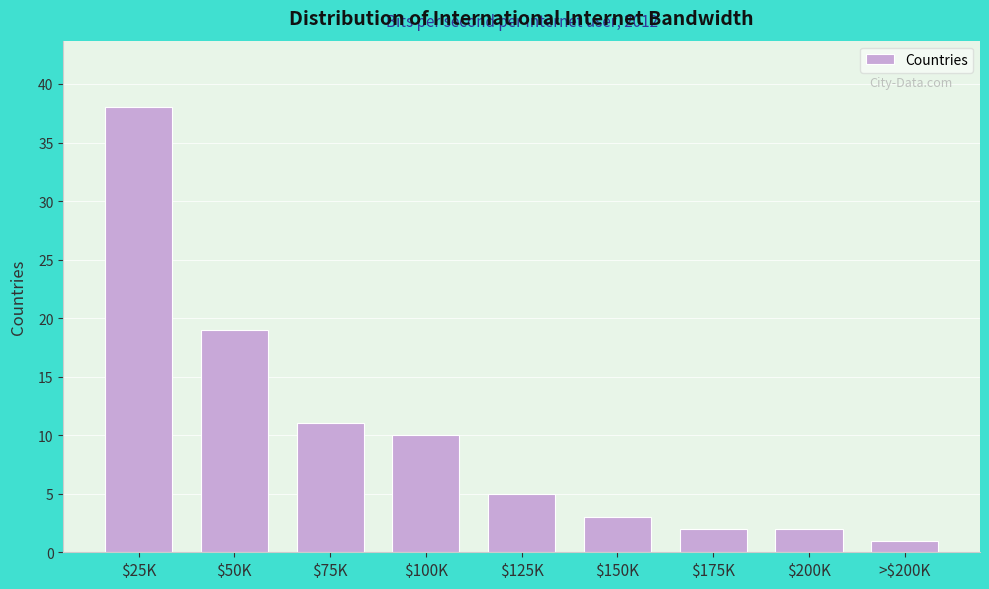

Reading right to left, extract all data points from this chart.

1	2	2	3	5	10	11	19	38